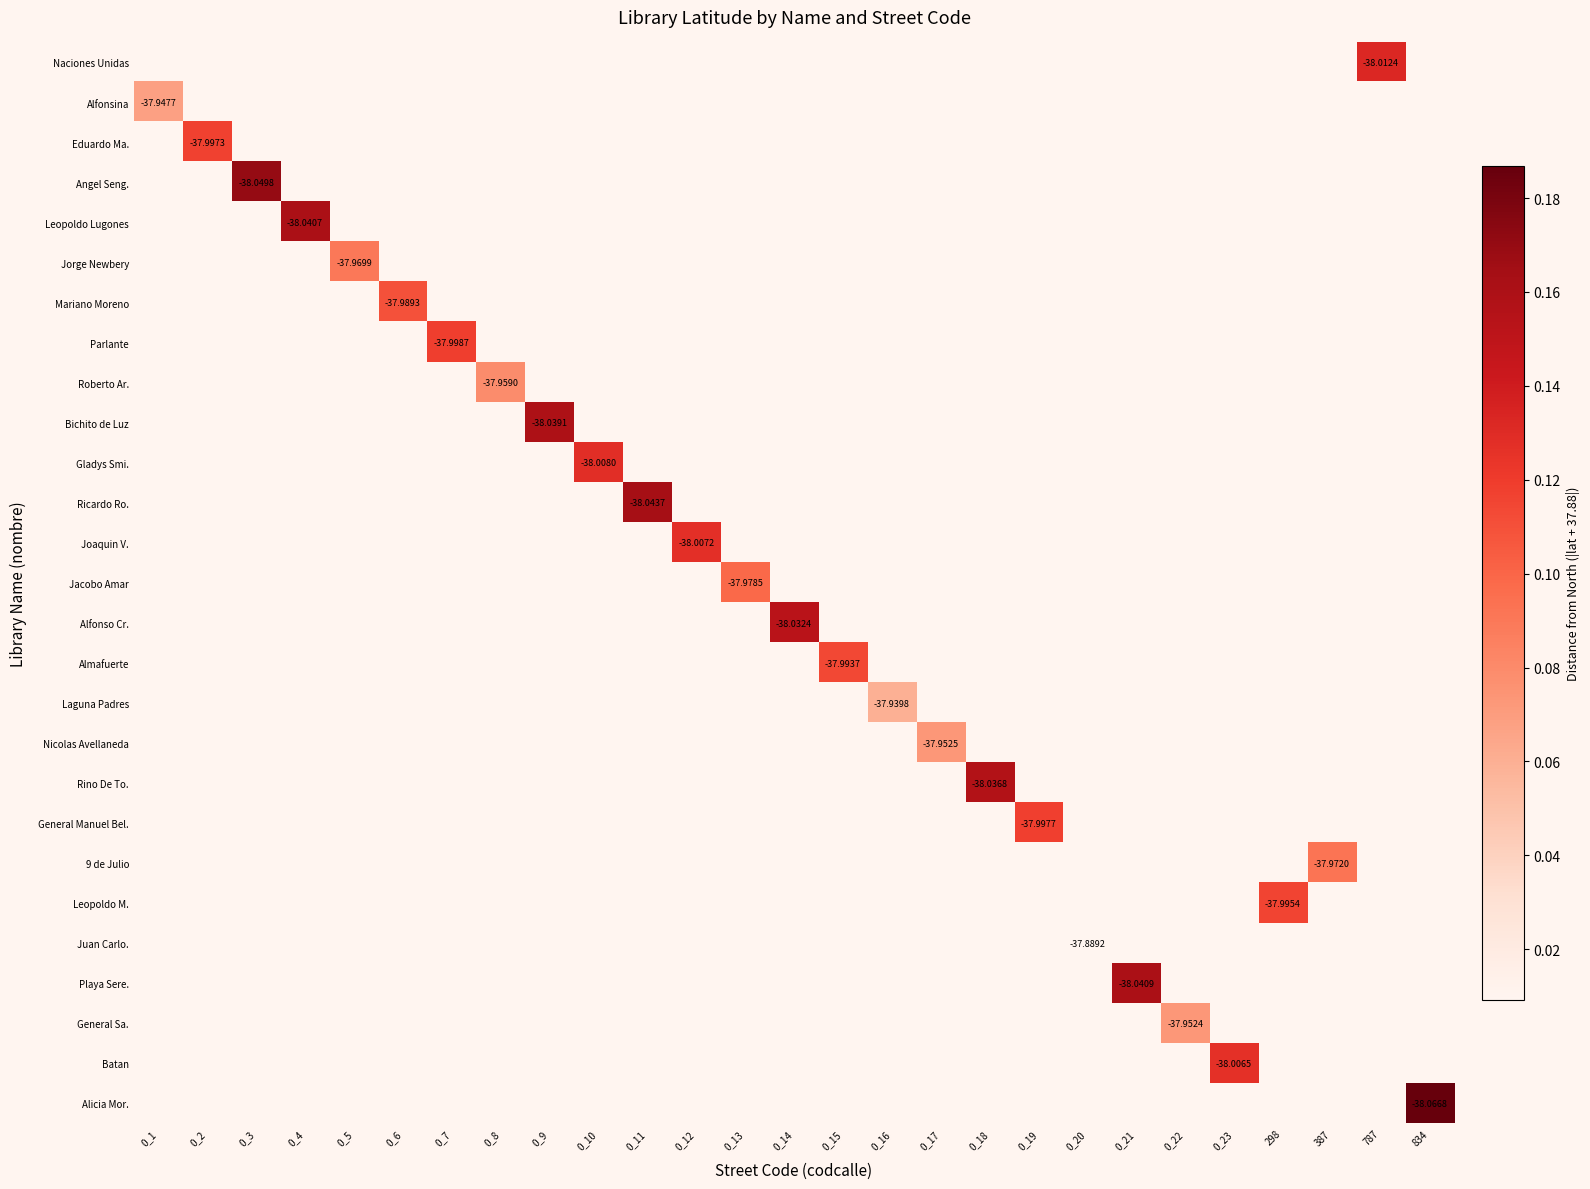

Rank the series by their maximum value, from lowest to highest.

Naciones Unidas, Alfonsina, Eduardo Ma., Angel Seng., Leopoldo Lugones, Jorge Newbery, Mariano Moreno, Parlante, Roberto Ar., Bichito de Luz, Gladys Smi., Ricardo Ro., Joaquin V., Jacobo Amar, Alfonso Cr., Almafuerte, Laguna Padres, Nicolas Avellaneda, Rino De To., General Manuel Bel., 9 de Julio, Leopoldo M., Juan Carlo., Playa Sere., General Sa., Batan, Alicia Mor.